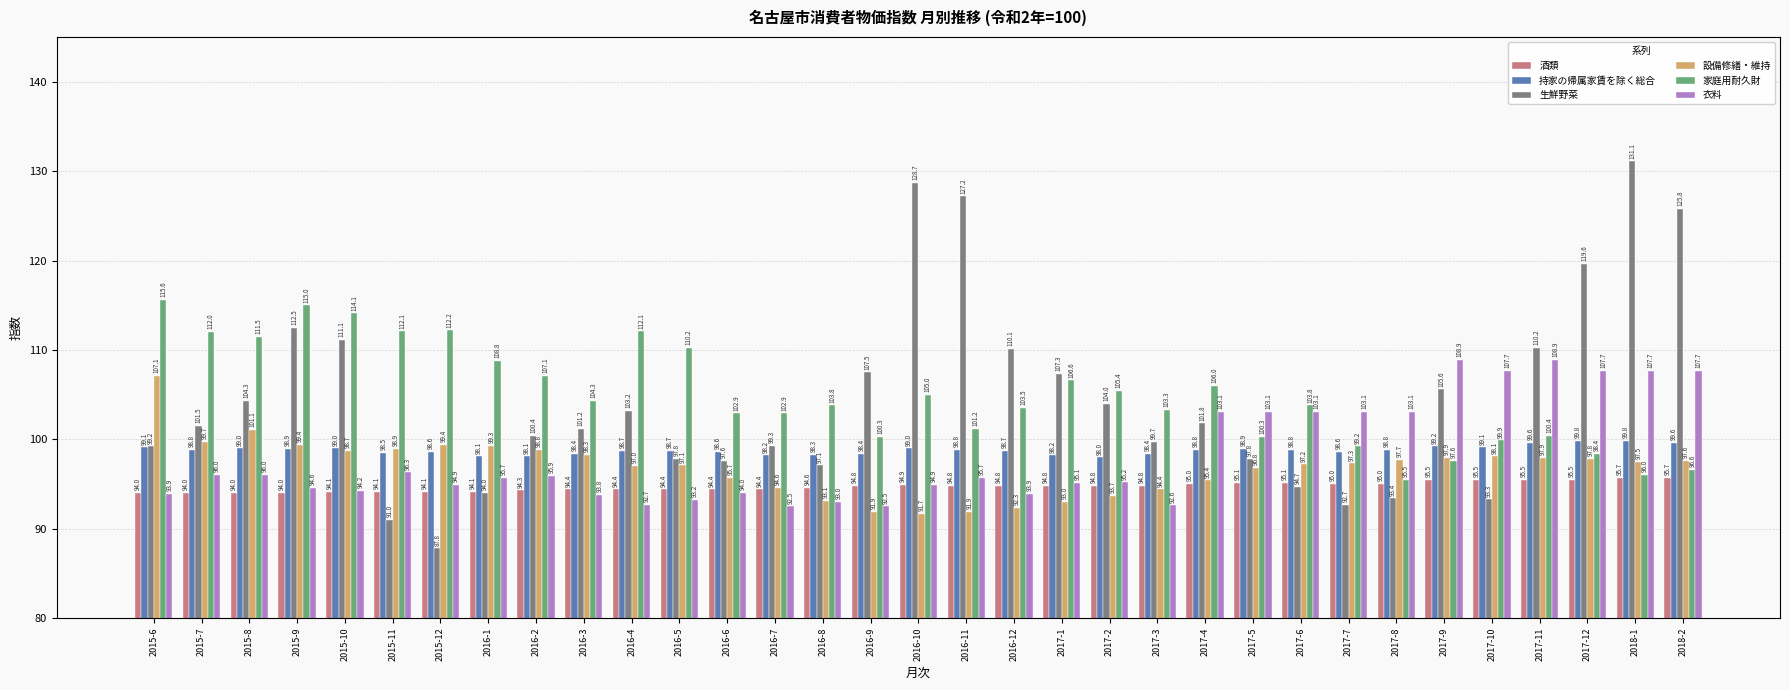

Which series has the largest range (max minus min)?

生鮮野菜